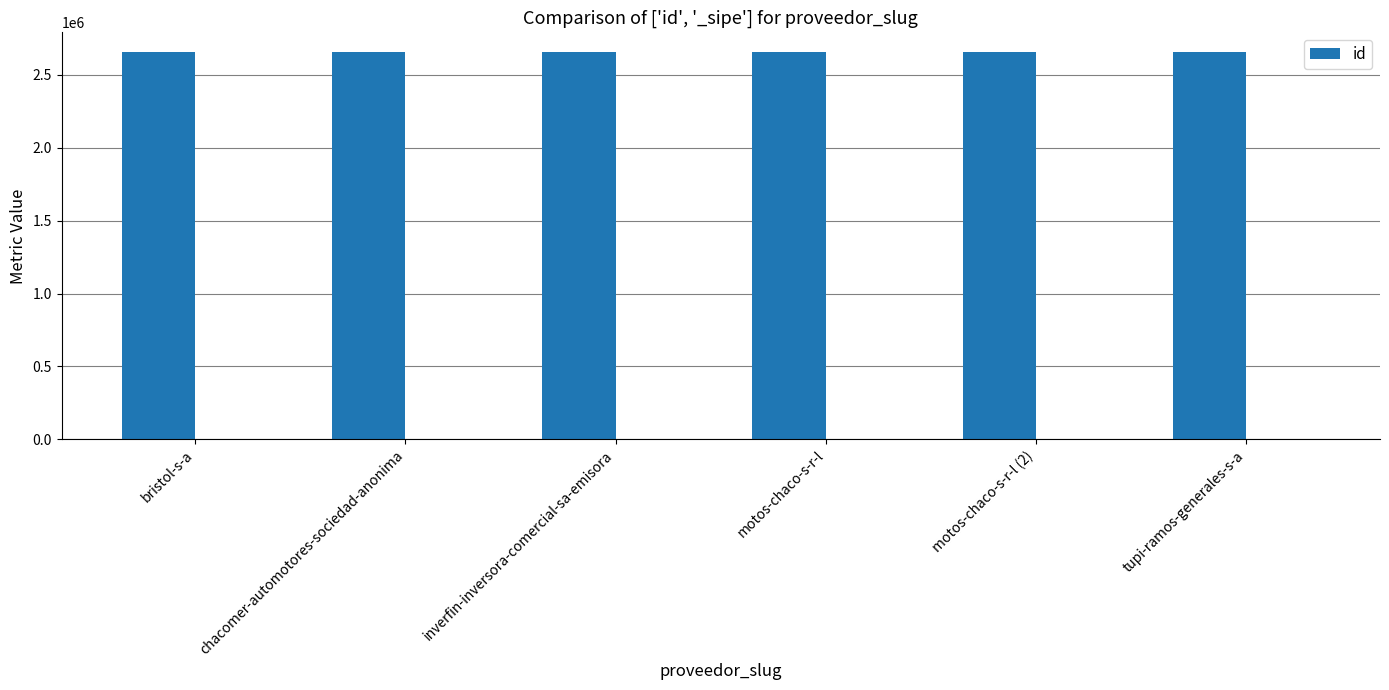

The chart shows a value of 4083903 at tupi-ramos-generales-s-a. True or false?

False